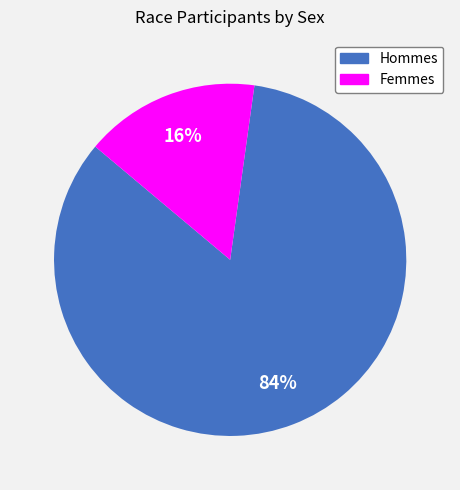

To the nearest percent, what is the difference between the largest and smallest slice percentages?

68%